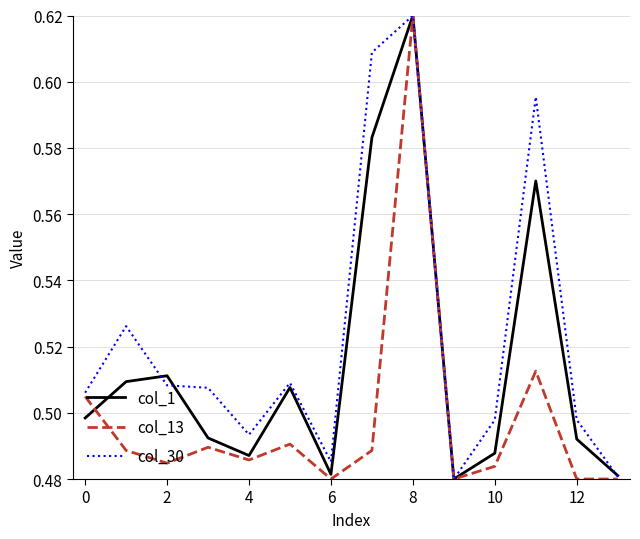

Which series has the largest total across all categories?

col_30